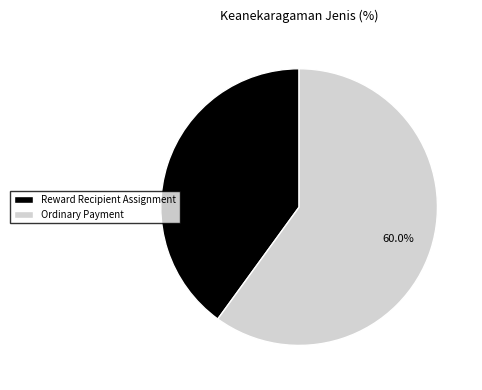

Which slice is the smallest?

Reward Recipient Assignment